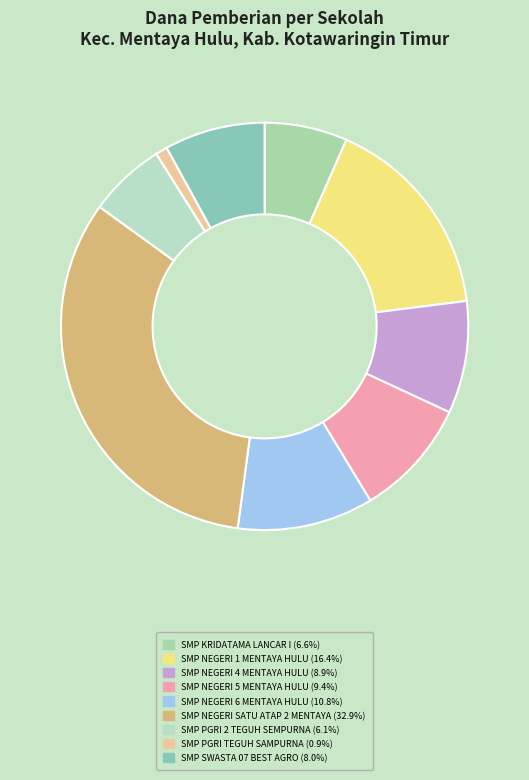

Rank the categories by value from lowest to highest.

SMP PGRI TEGUH SAMPURNA, SMP PGRI 2 TEGUH SEMPURNA, SMP KRIDATAMA LANCAR I, SMP SWASTA 07 BEST AGRO, SMP NEGERI 4 MENTAYA HULU, SMP NEGERI 5 MENTAYA HULU, SMP NEGERI 6 MENTAYA HULU, SMP NEGERI 1 MENTAYA HULU, SMP NEGERI SATU ATAP 2 MENTAYA HULU